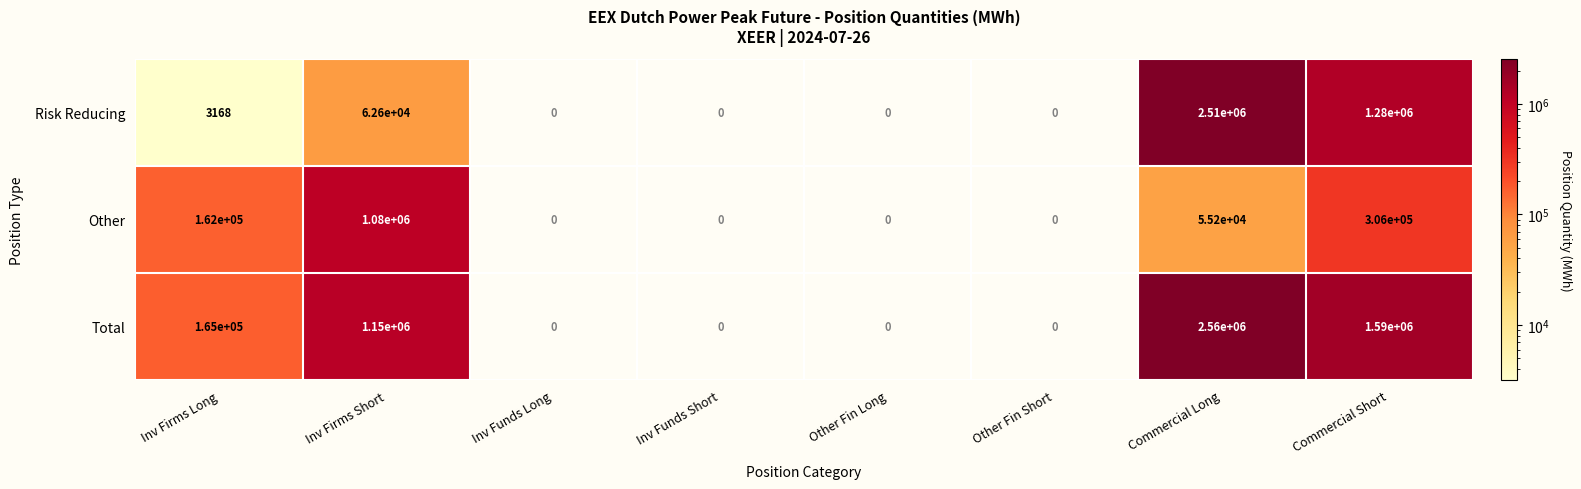

Is it true that Other equals -578828 at Inv Funds Short?

False